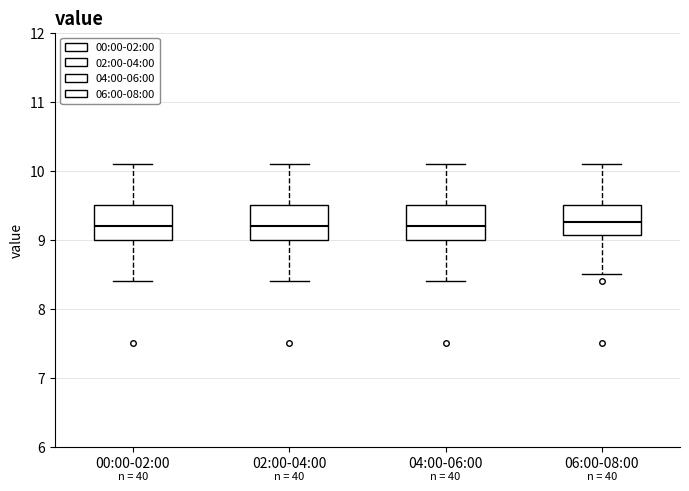

Reading left to right, transcribe this box plot: for each box, give where its median line is, the range the box spans, and where its two whiskers end, as read against the y-axis. The values are not printed on the chart, so give them approximately, as read against the axis.

00:00-02:00: median 9.2, box 9.0 to 9.5, whiskers 8.4 to 10.1
02:00-04:00: median 9.2, box 9.0 to 9.5, whiskers 8.4 to 10.1
04:00-06:00: median 9.2, box 9.0 to 9.5, whiskers 8.4 to 10.1
06:00-08:00: median 9.3, box 9.1 to 9.5, whiskers 8.5 to 10.1